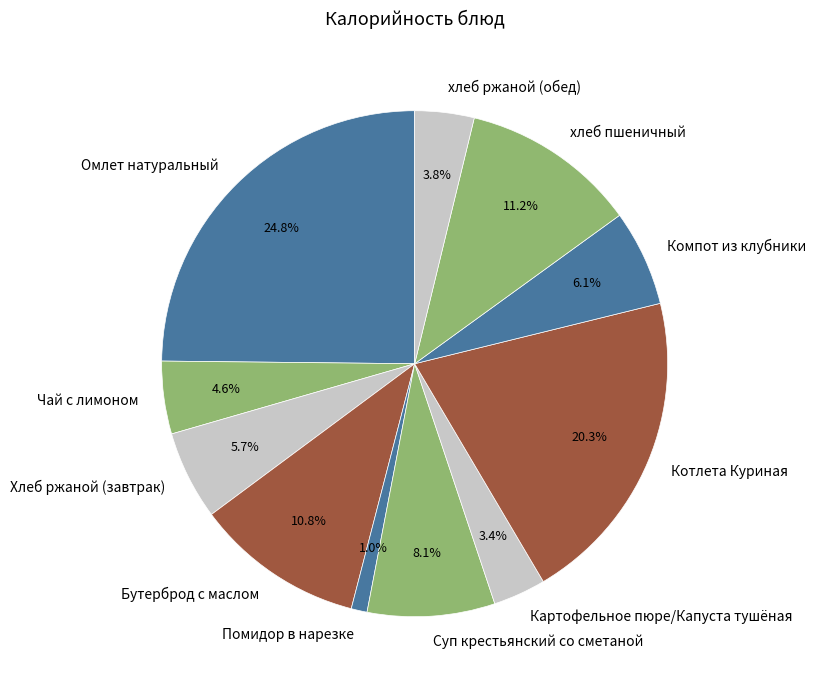

Is it true that хлеб пшеничный is 26% of the pie?

False